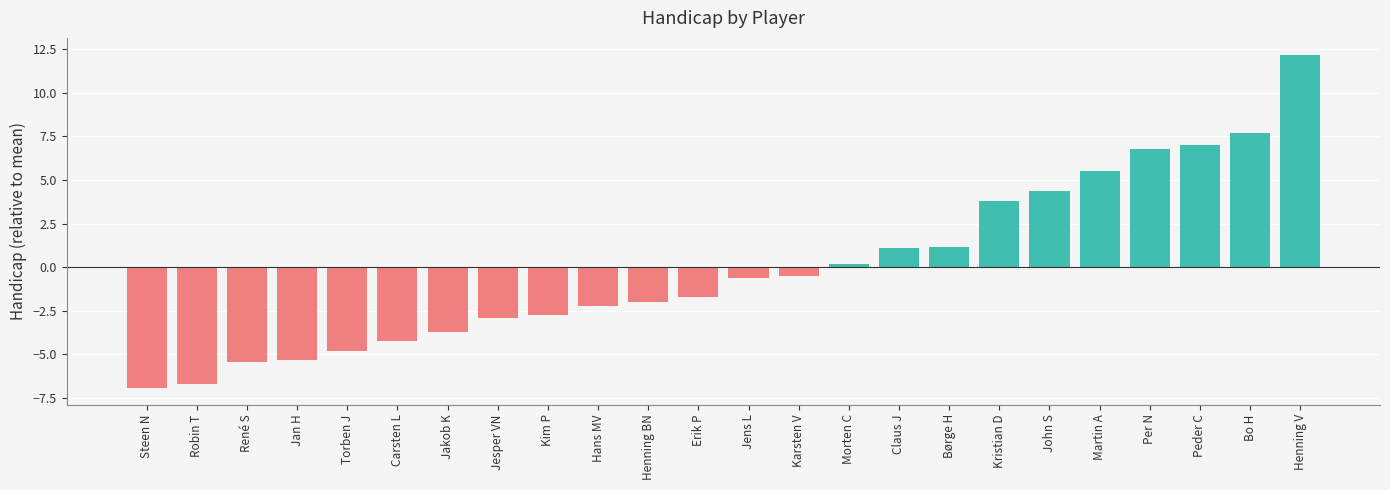

What is the label of the 12th bar from the left?

Erik P